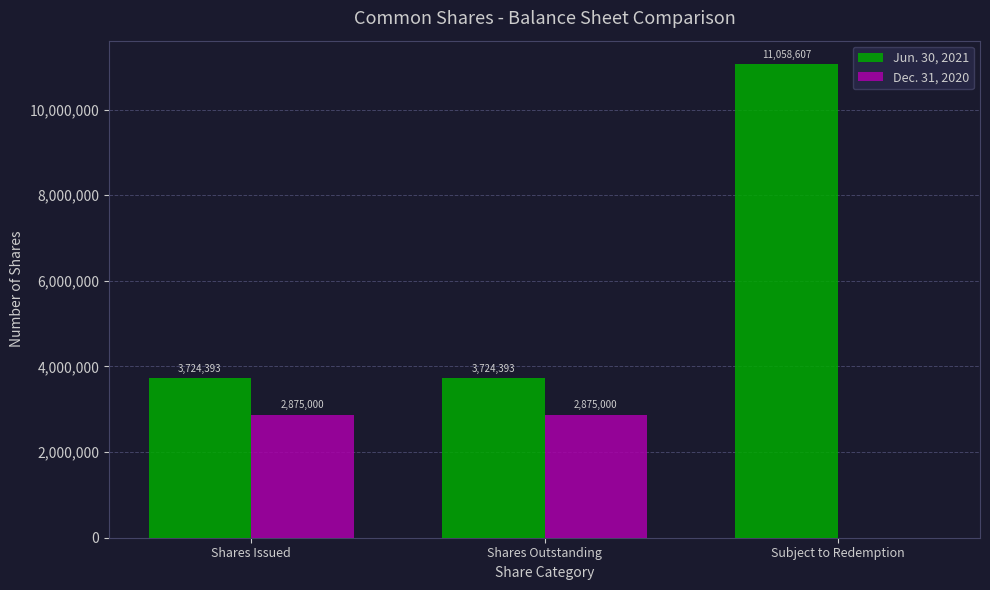

How many distinct data groups are displayed?

2